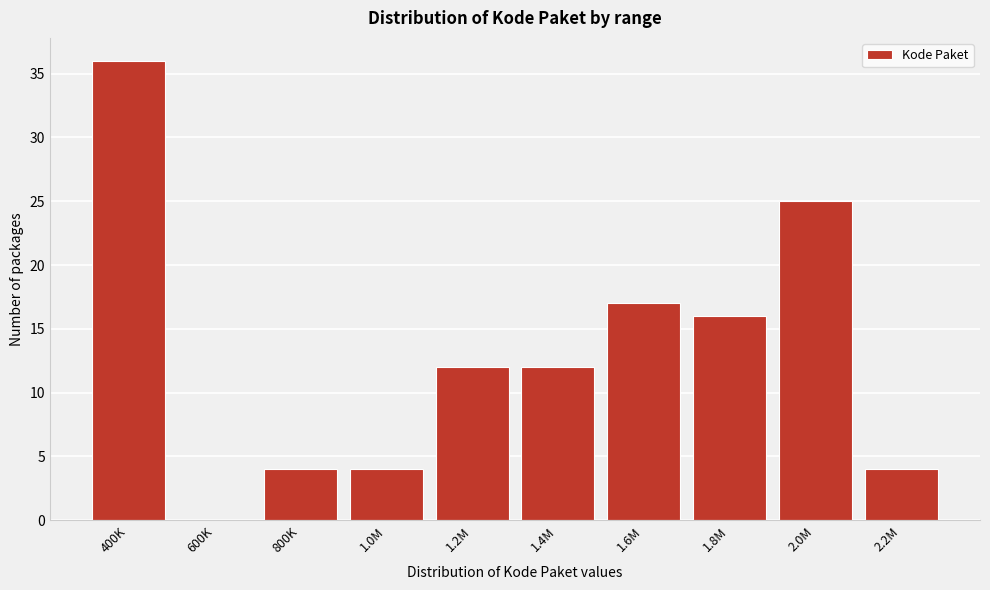

Reading left to right, what are all the values shown in this chart?

400K=36	600K=0	800K=4	1.0M=4	1.2M=12	1.4M=12	1.6M=17	1.8M=16	2.0M=25	2.2M=4